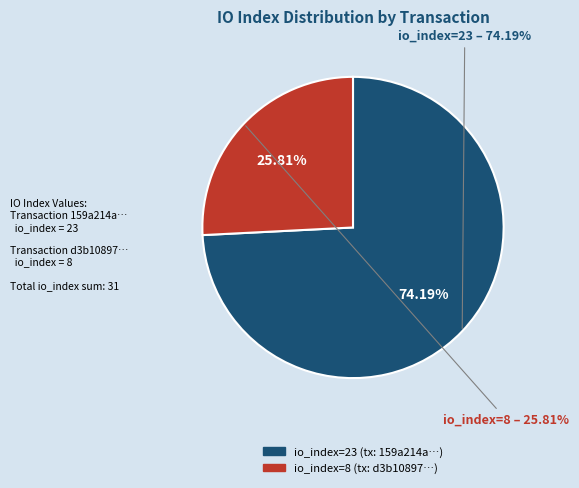

Is it true that io_index_23 is 61% of the pie?

False